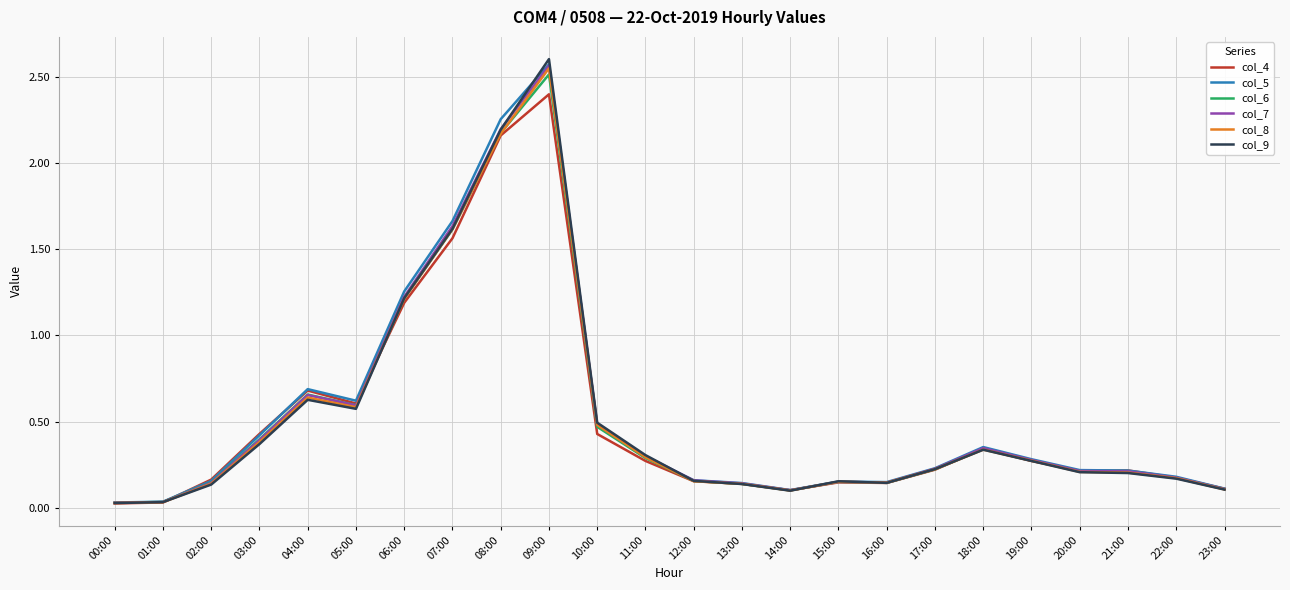

Which series has the largest range (max minus min)?

col_9